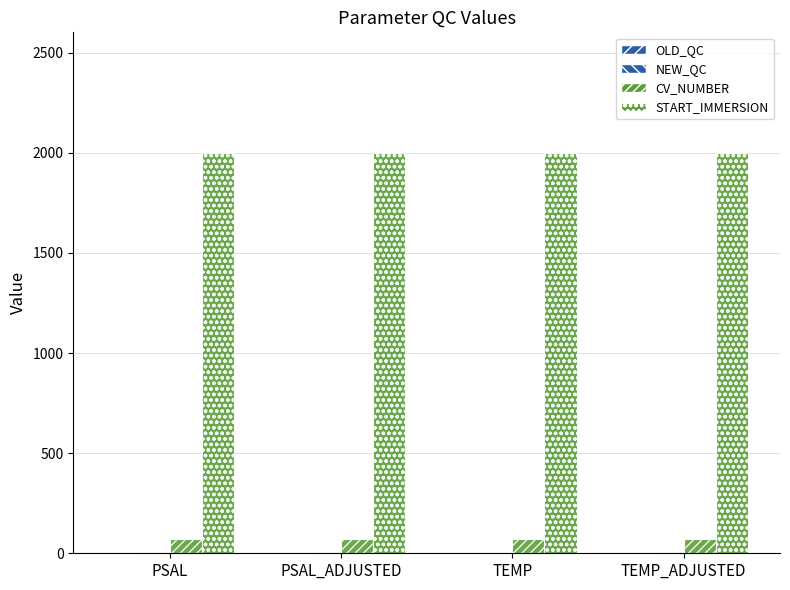

How many distinct data groups are displayed?

4